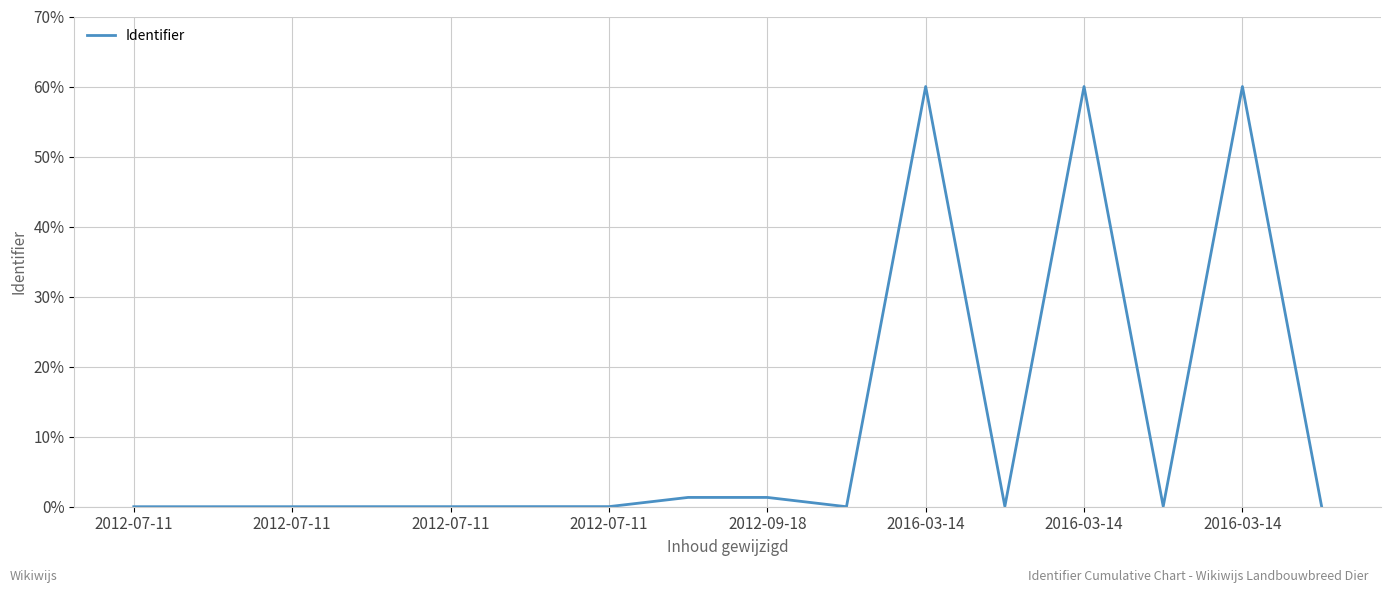

What is the greatest value displayed?

60.0